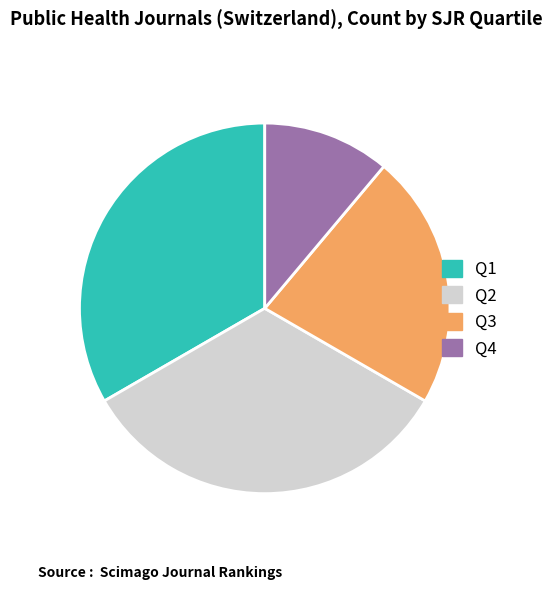

Is it true that Q3 is 36% of the pie?

False